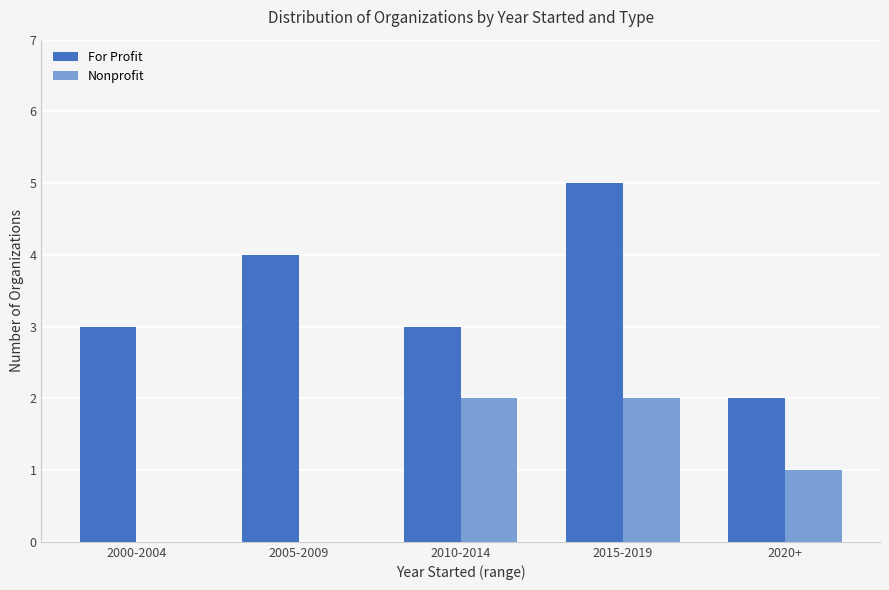

Count the number of data series in this chart.

2